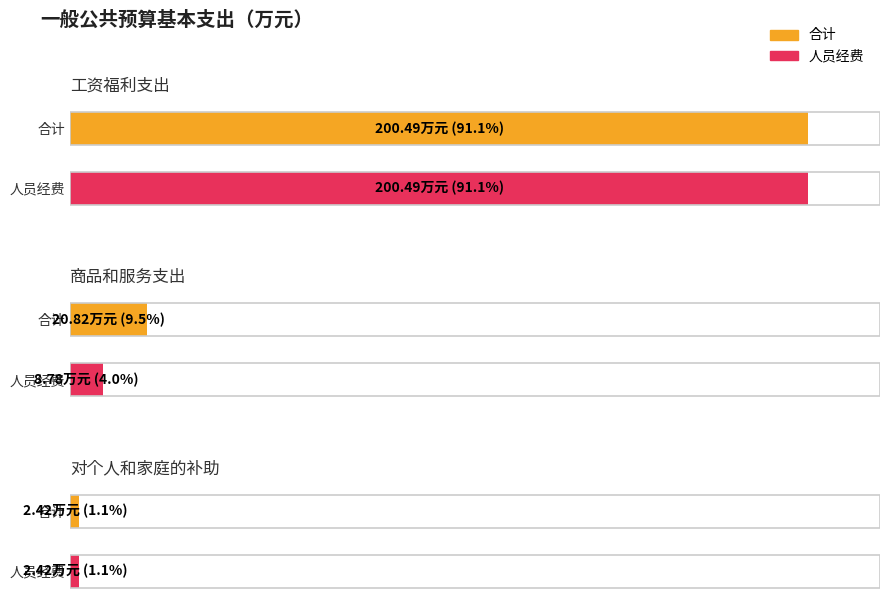

Which series has the largest range (max minus min)?

合计